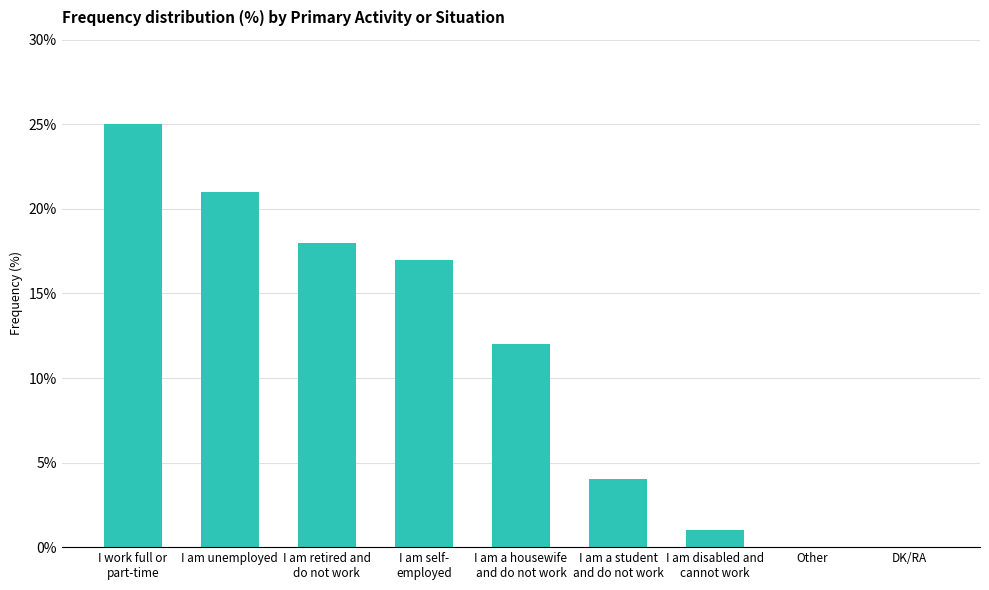

What is the sum of all values?

98